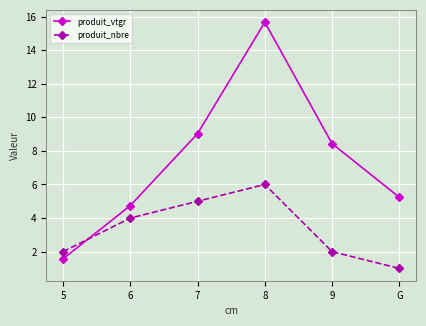

Reading left to right, extract all data points from this chart.

produit_vtgr: 5=1.6	6=4.7	7=9.0	8=15.7	9=8.4	G=5.2
produit_nbre: 5=2.0	6=4.0	7=5.0	8=6.0	9=2.0	G=1.0